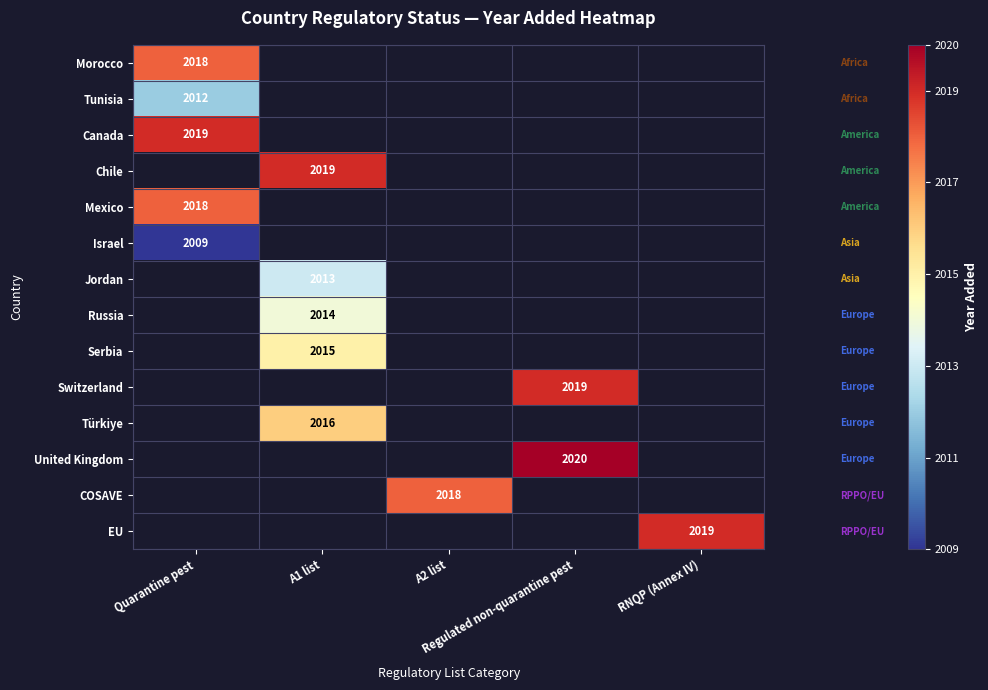

List the labels in order of Mexico value, largest first.

Quarantine pest, A1 list, A2 list, Regulated non-quarantine pest, RNQP (Annex IV)